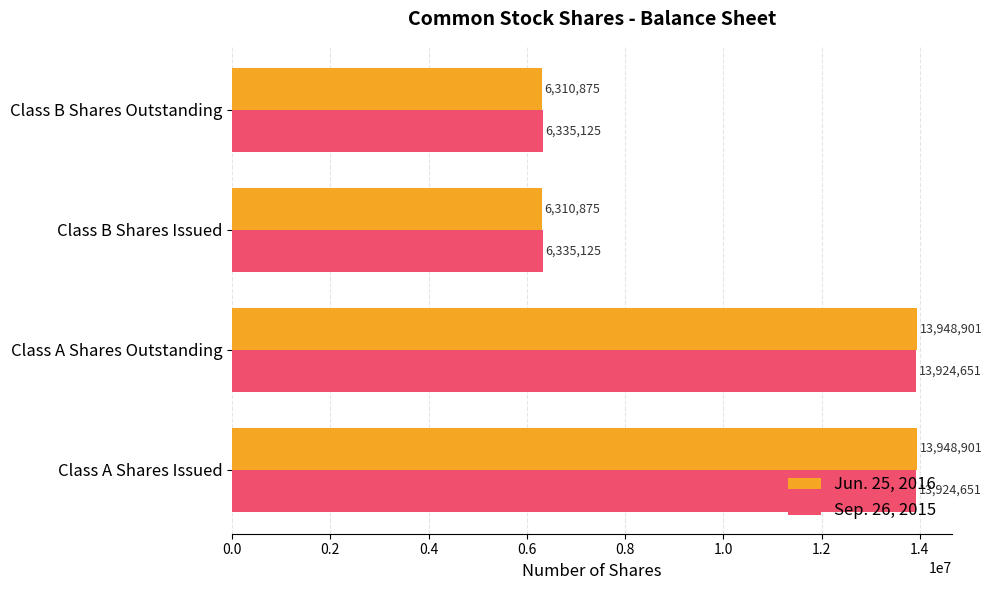

Rank the series at Class A Shares Outstanding from lowest to highest value.

Sep. 26, 2015, Jun. 25, 2016